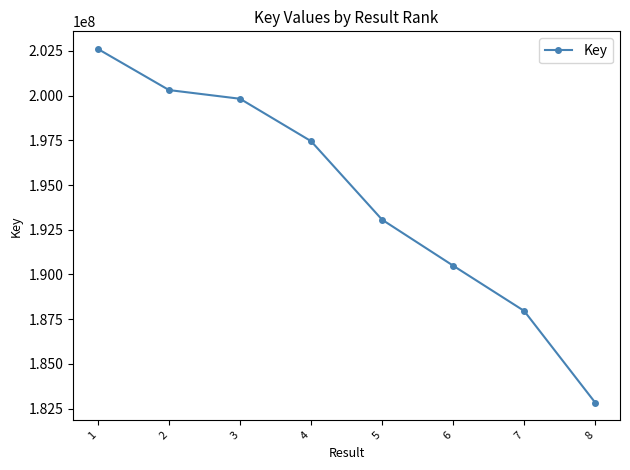

Approximately how many times larger is the value at 4 compared to 3?

1.0